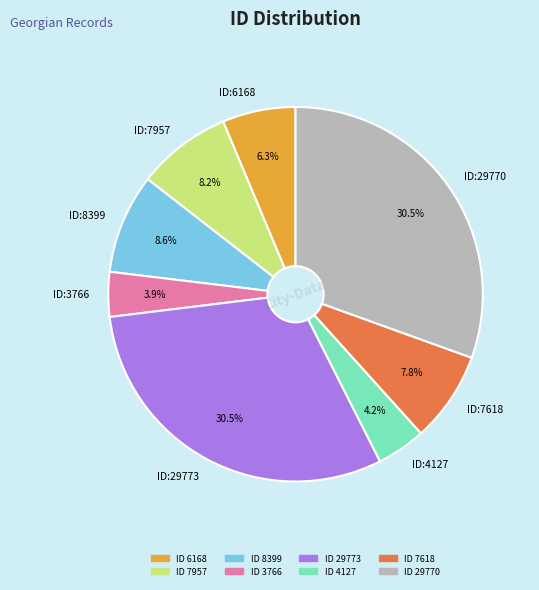

Do ID:3766 and ID:4127 together represent more than half of the pie?

No